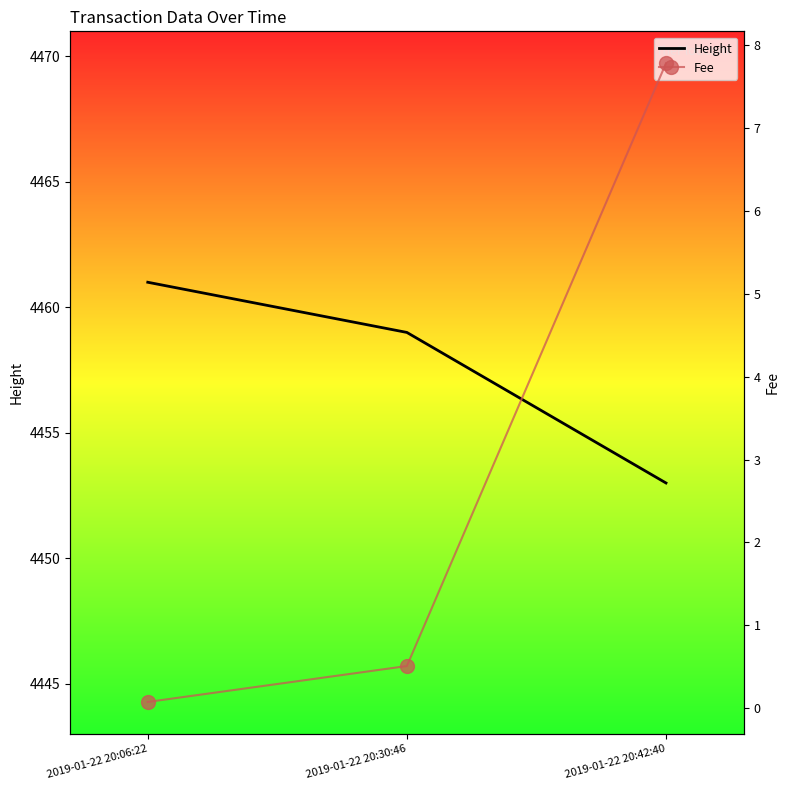

True or false: Height has a value of 2889.9 at 2019-01-22 20:30:46.

False